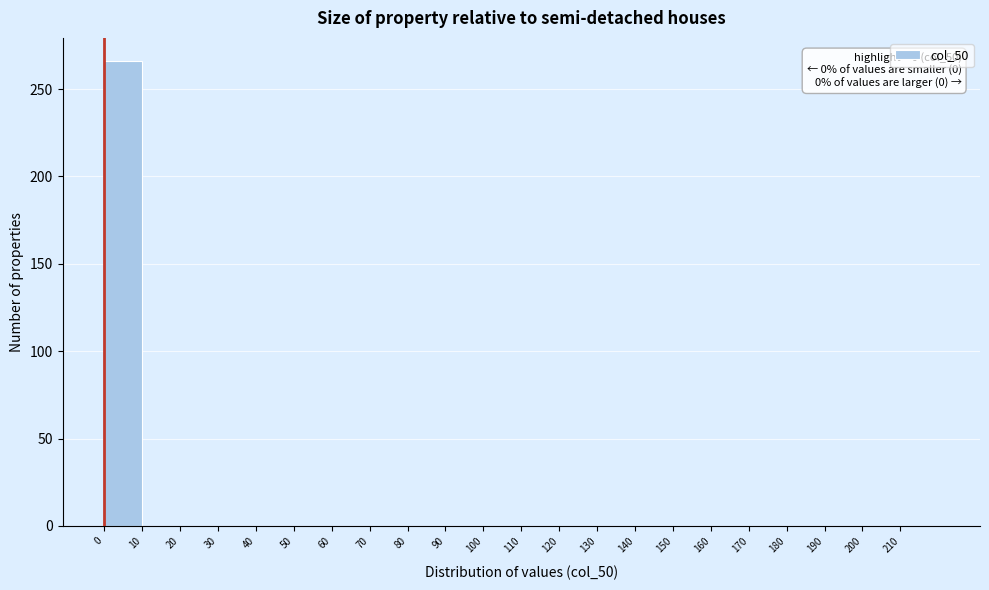

Over which range of the x-axis is the bar tallest?

0 to 10